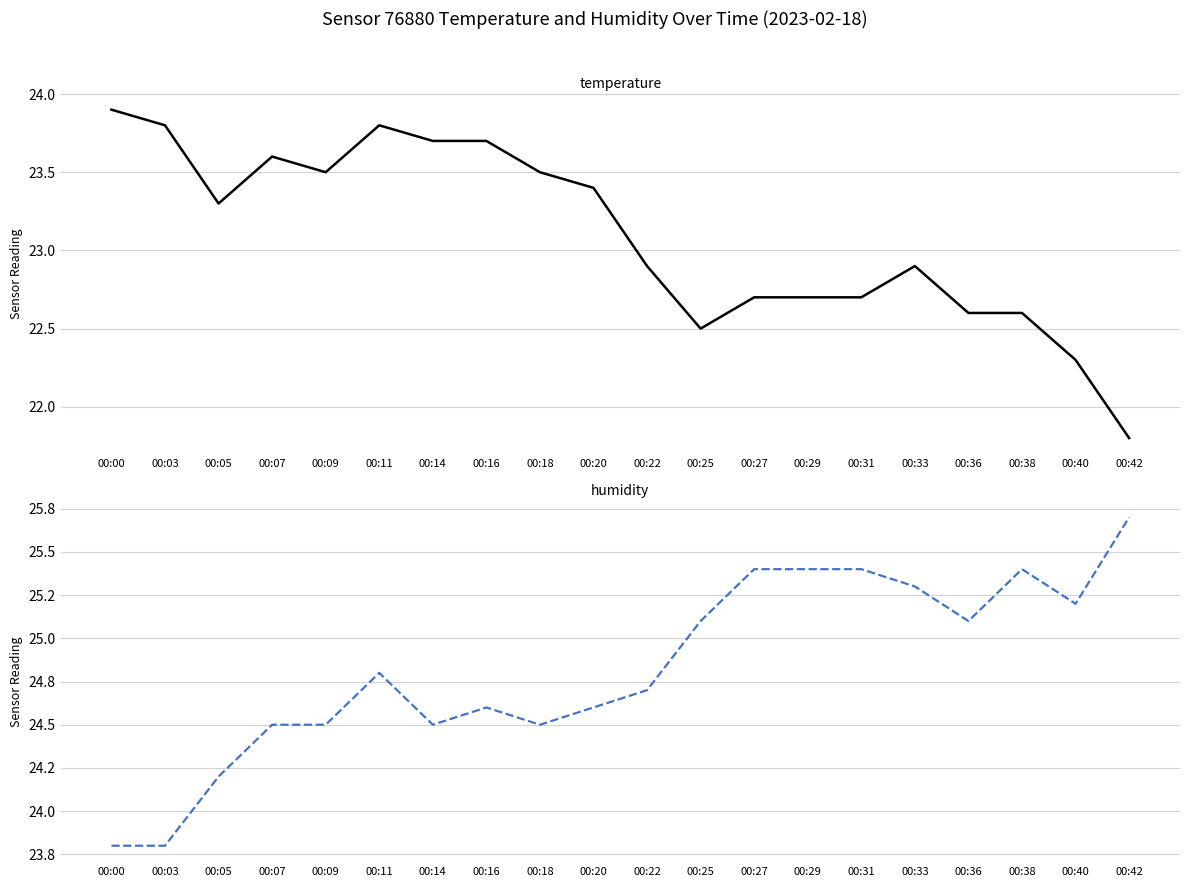

At how many categories does at least one series exceed 23?

20